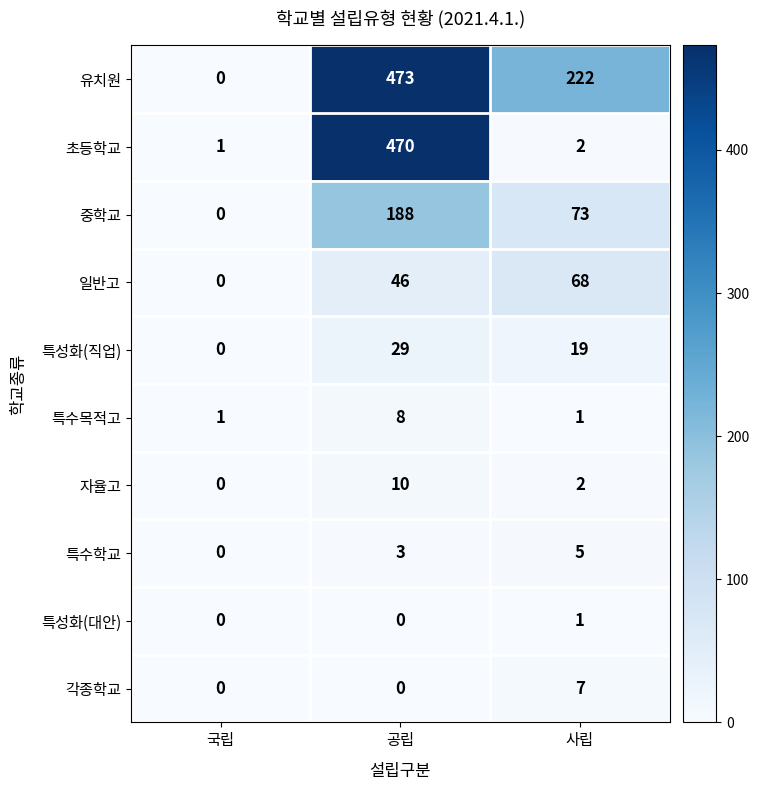

What is the total value across all series at 사립?

400